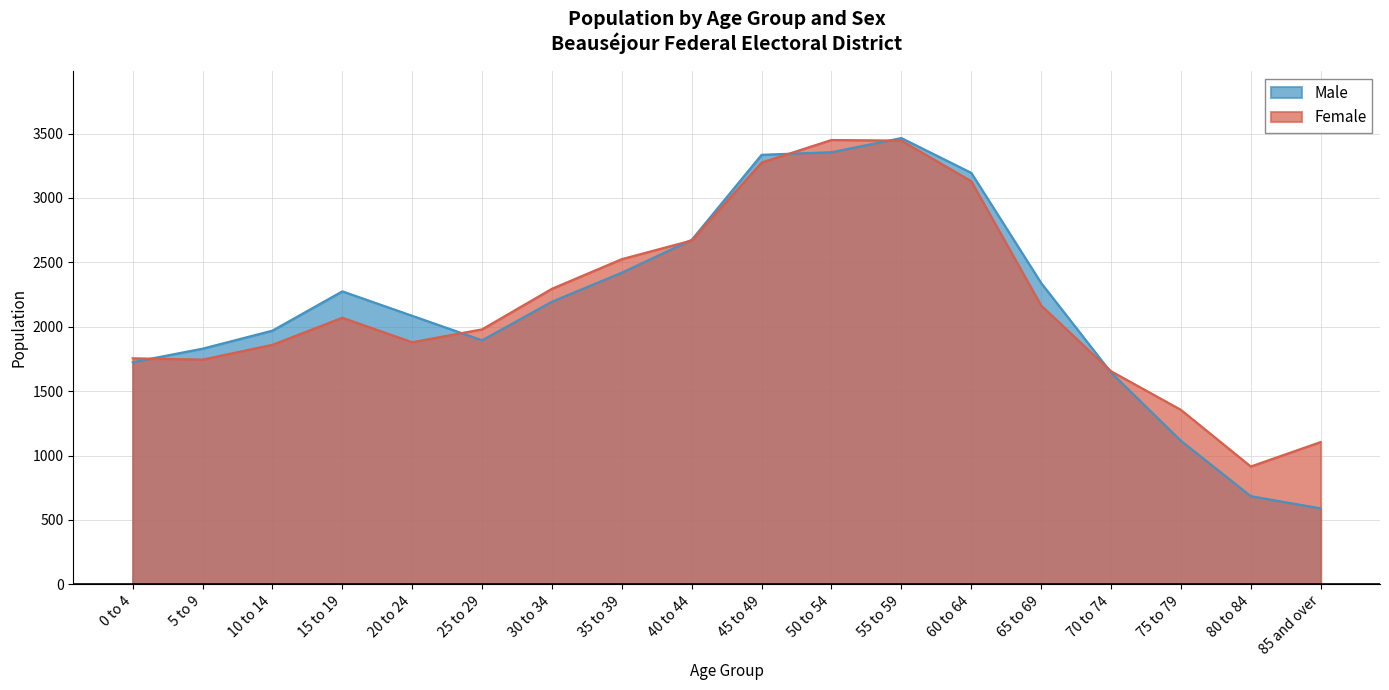

Which label corresponds to the largest value in the chart?

55 to 59